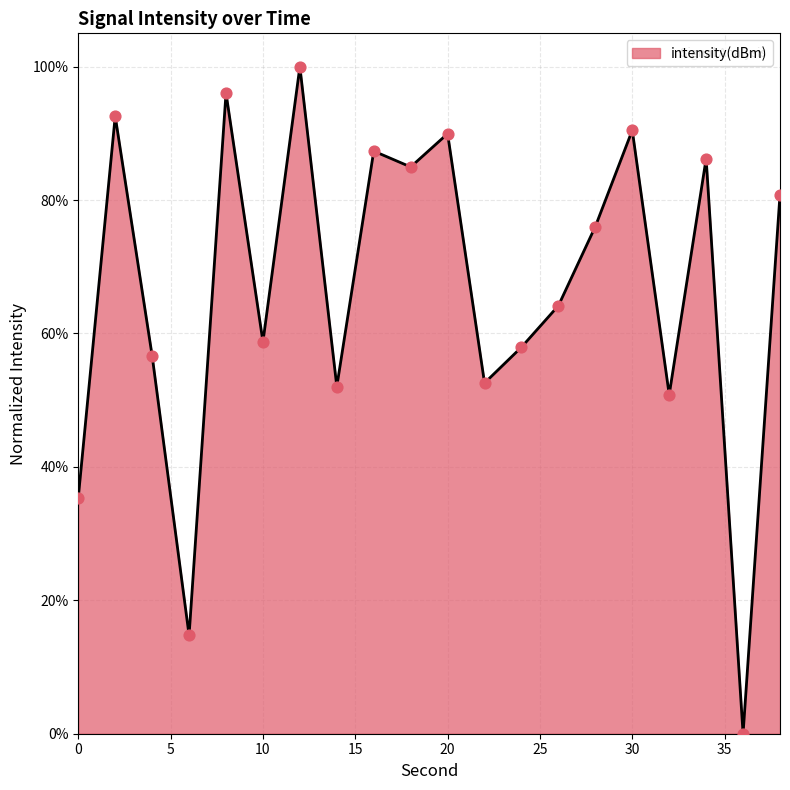

What is the maximum value shown in the chart?

100.0